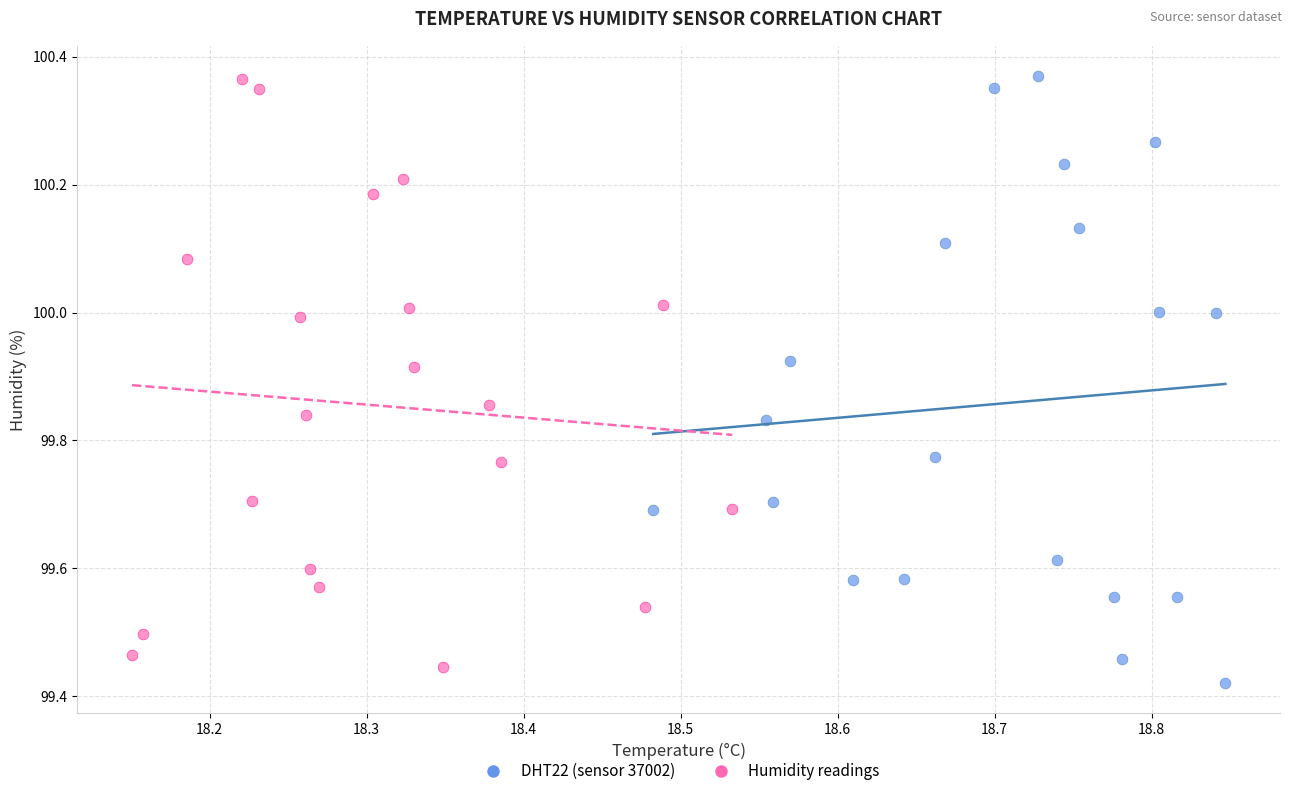

What are all the series names shown in the legend?

DHT22 (sensor 37002), Humidity readings